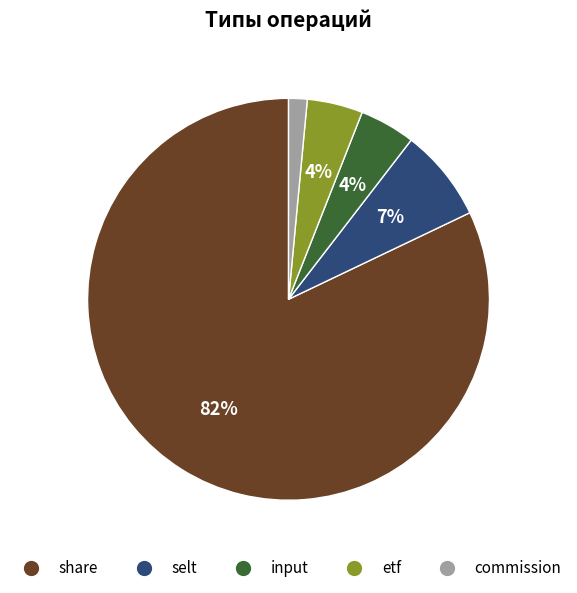

Is there a majority slice in this chart?

Yes